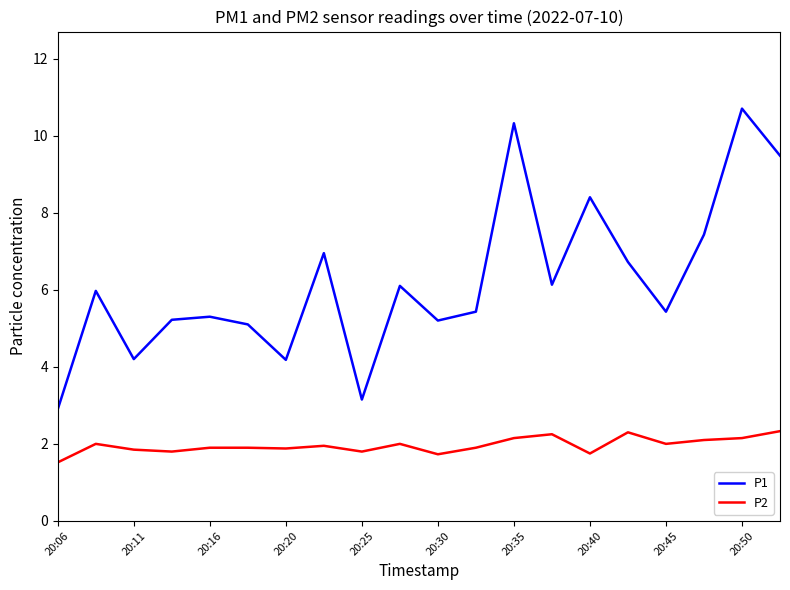

True or false: P1 and P2 cross at least once.

False